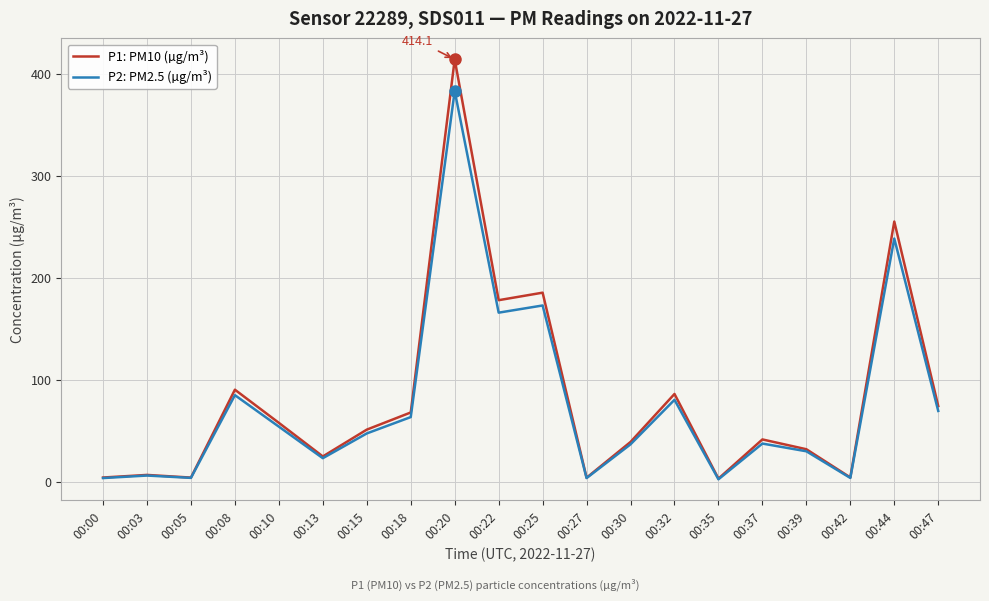

Is the value of P1: PM10 (µg/m³) at 00:39 greater than the value of P2: PM2.5 (µg/m³) at 00:32?

No